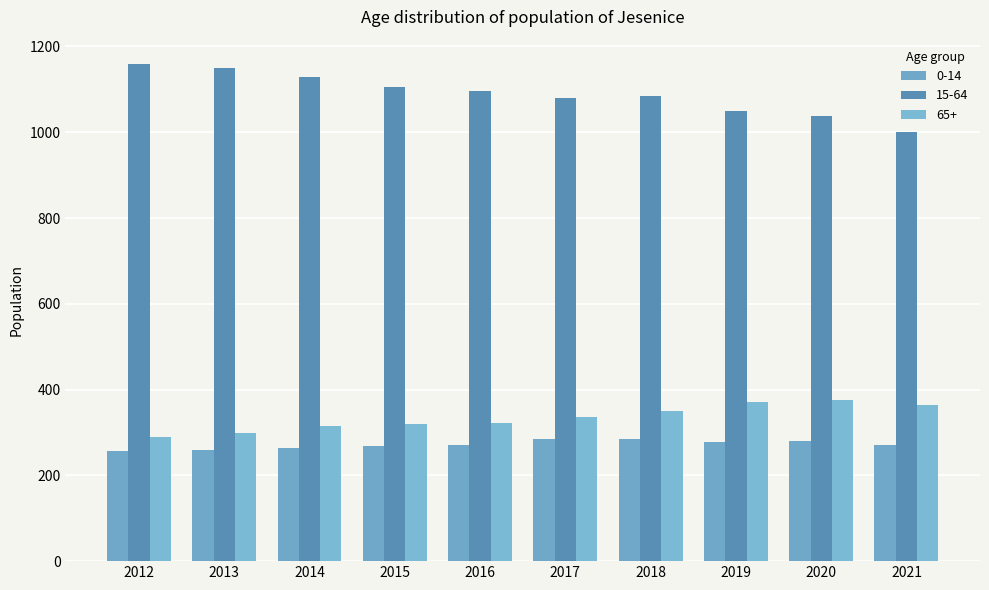

At which category is the sum across all series the highest?

2018